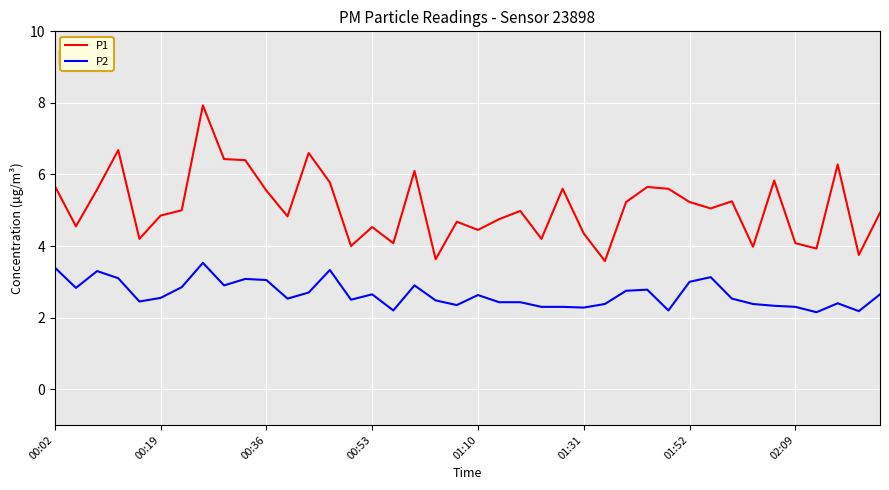

Which series has the largest range (max minus min)?

P1